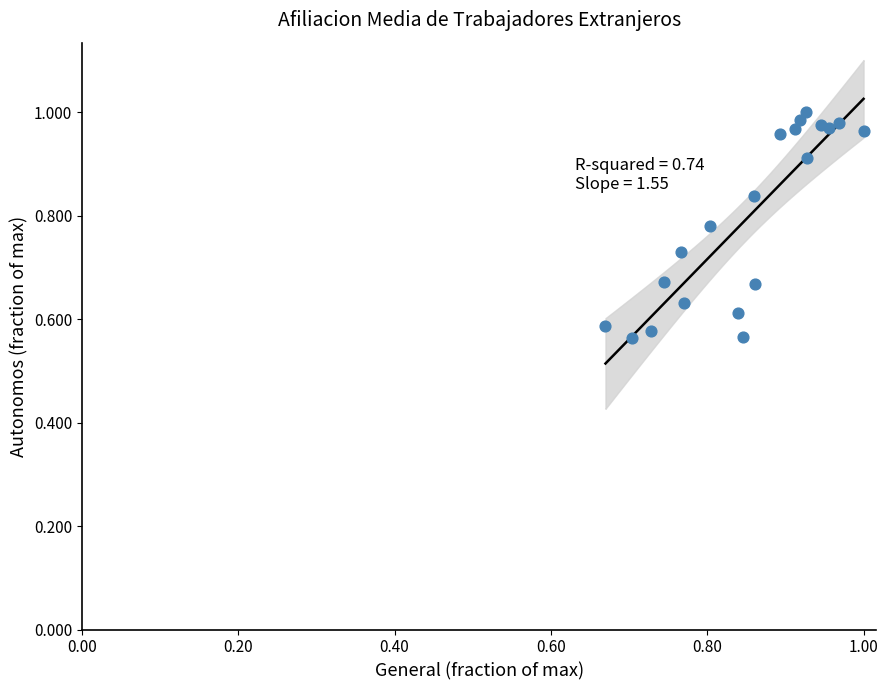

What is the range of X values (max minus min)?

0.3